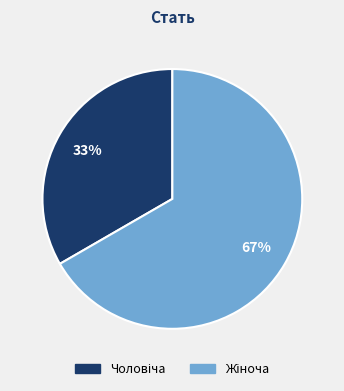

Is there any slice that represents more than half of the pie?

Yes